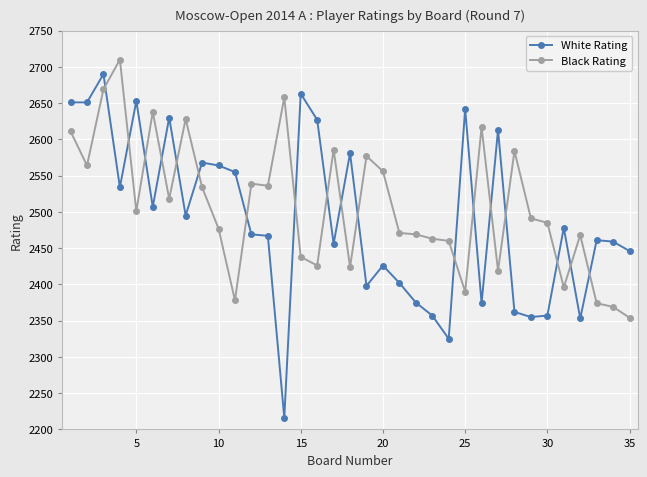

Does the chart display data point markers on the line(s)?

Yes